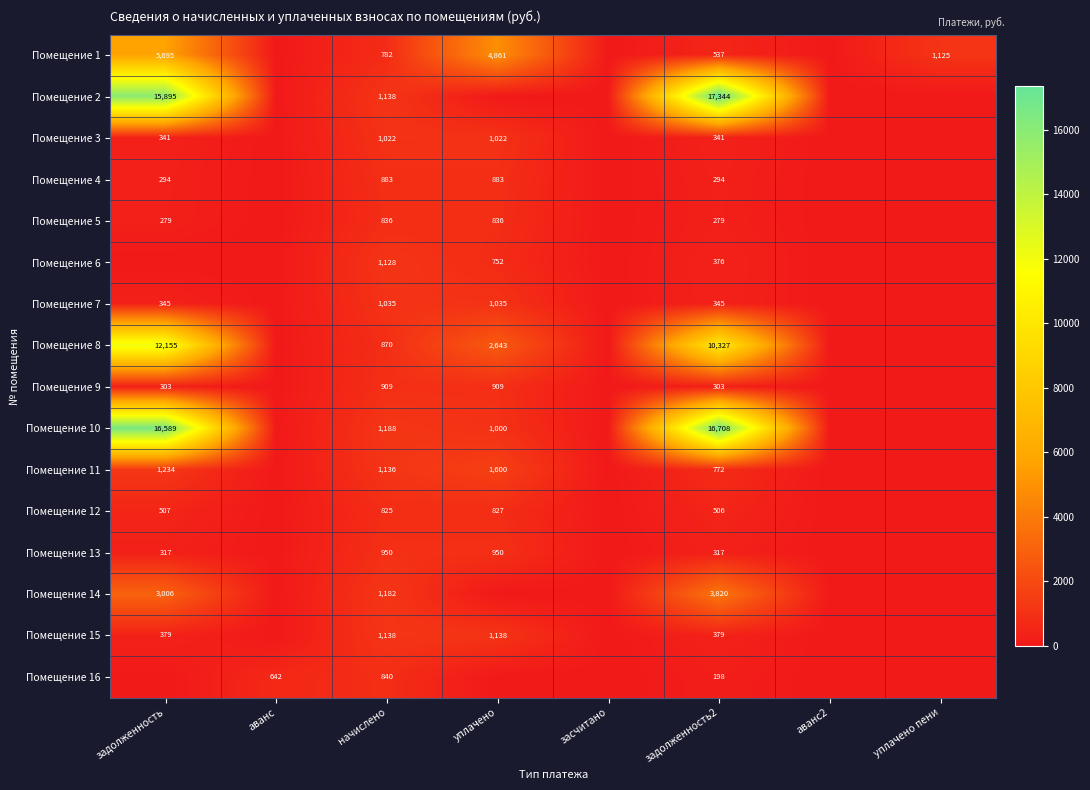

What is the difference between the Помещение 3 values at уплачено and задолженность?

681